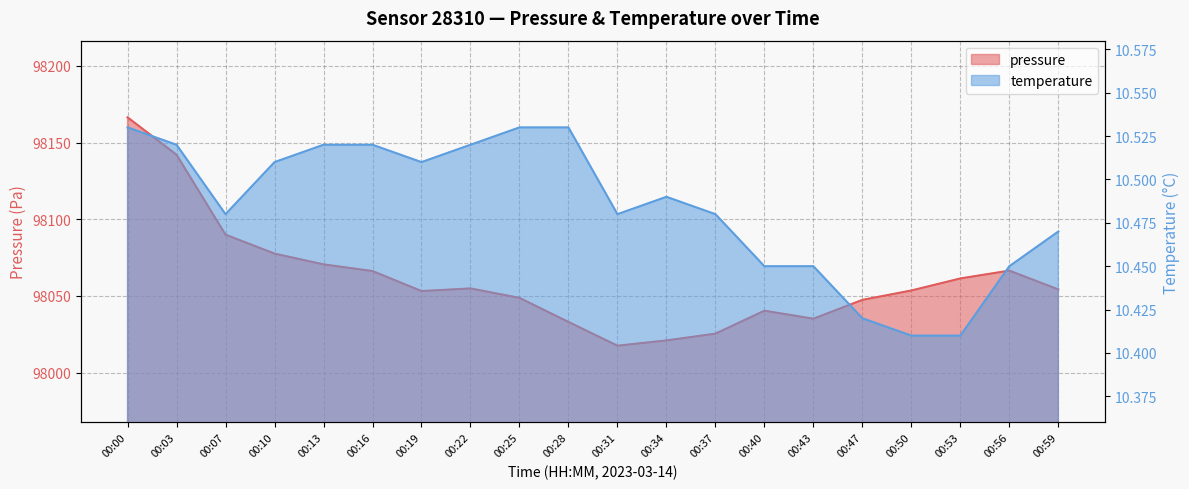

What is the difference between the highest and lowest values at 00:50?

98043.1